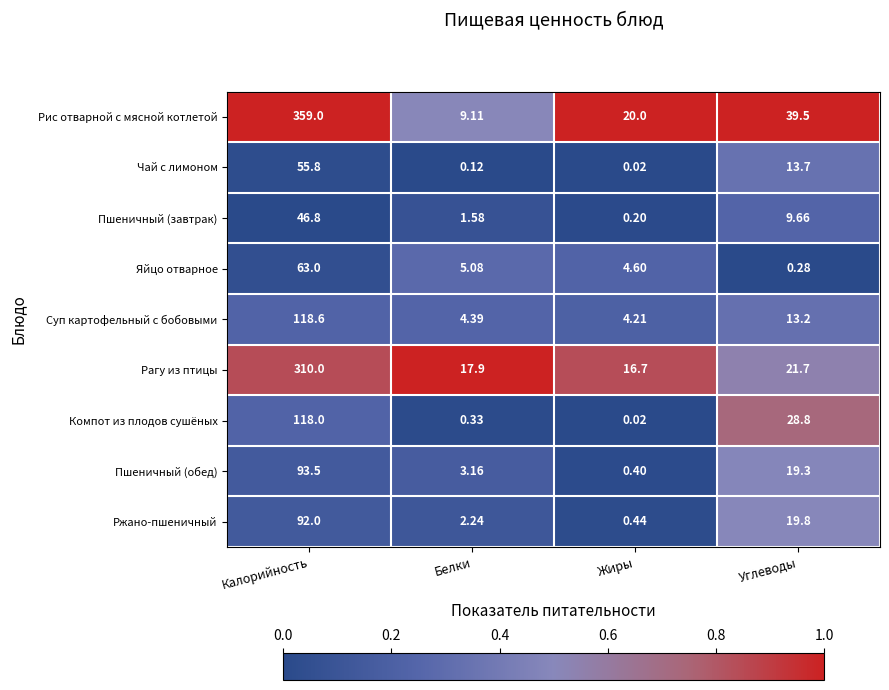

Which category has the highest value in the Суп картофельный с бобовыми series?

Калорийность